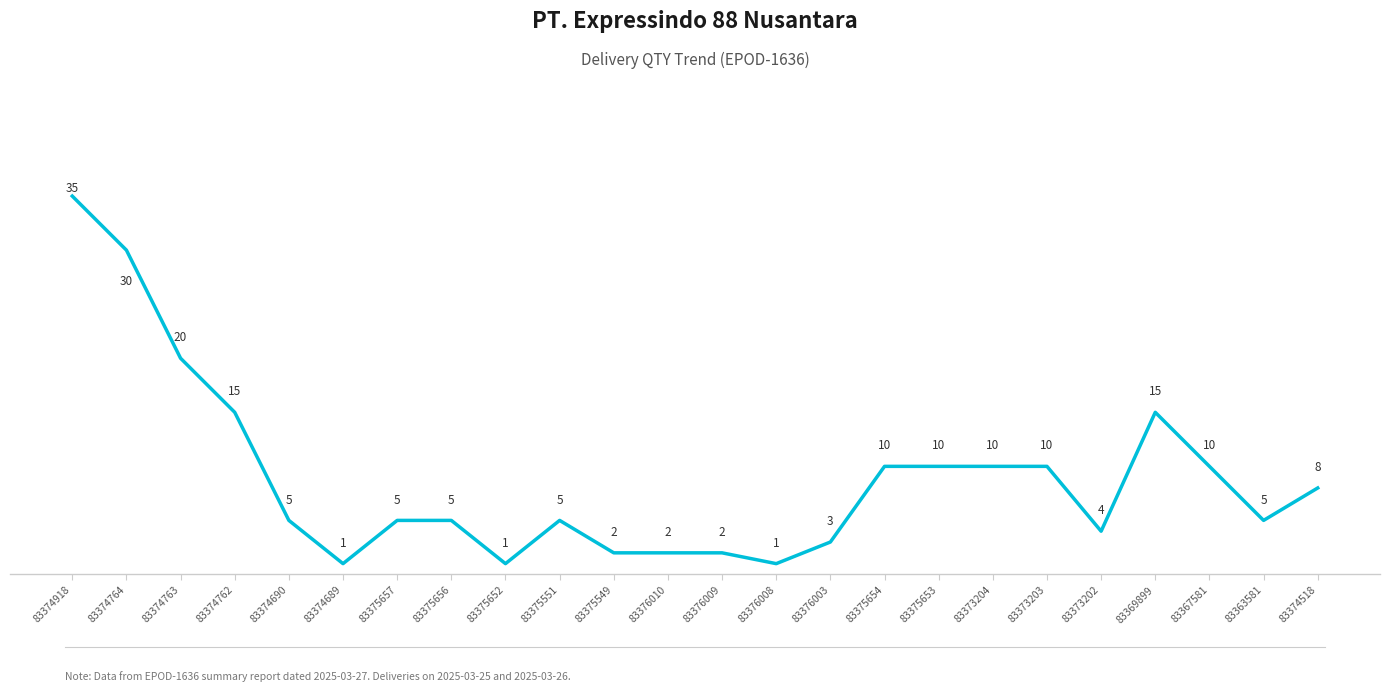

What is the difference between the values at 83374518 and 83373202?

4